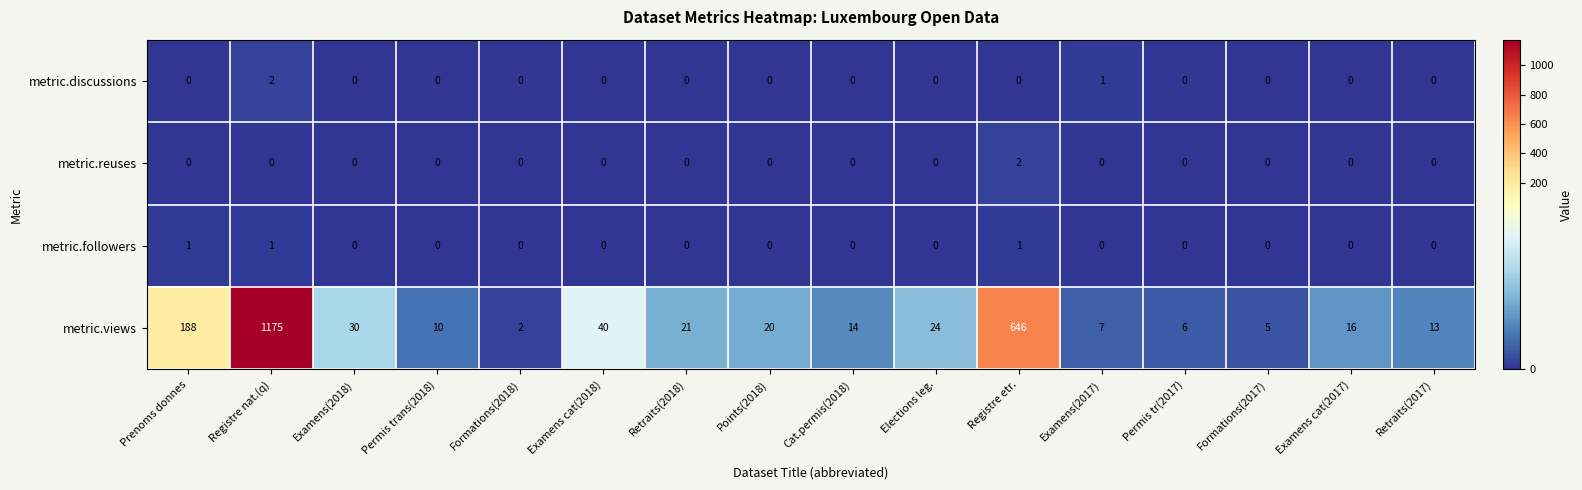

True or false: metric.views has a value of 1175 at Registre nat.(q).

True